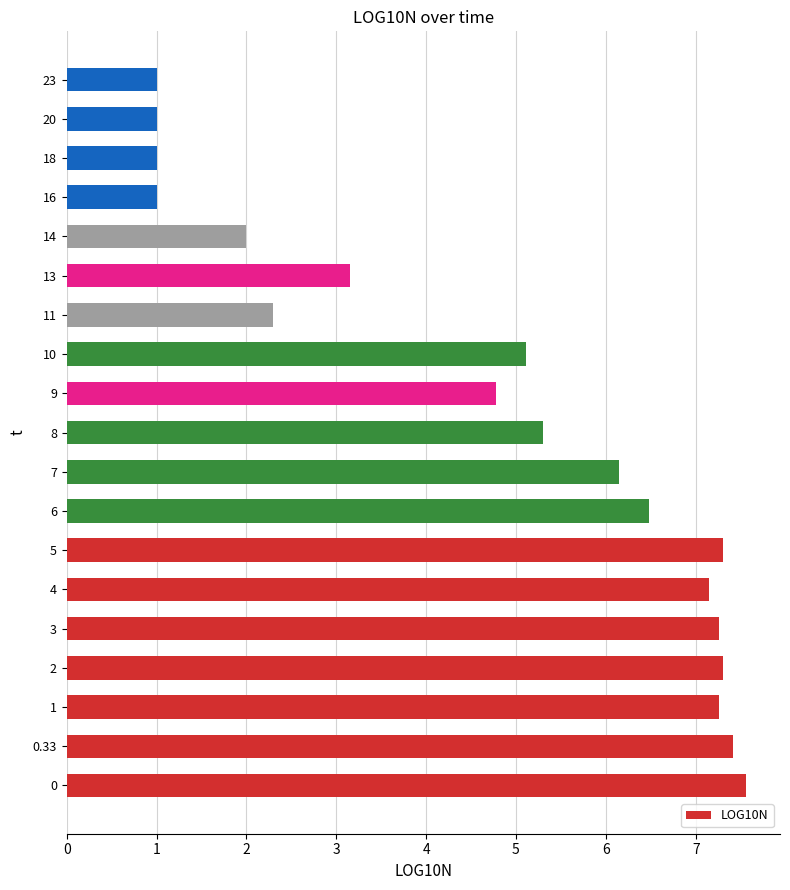

Is it true that the value at 14 is 2.0?

True